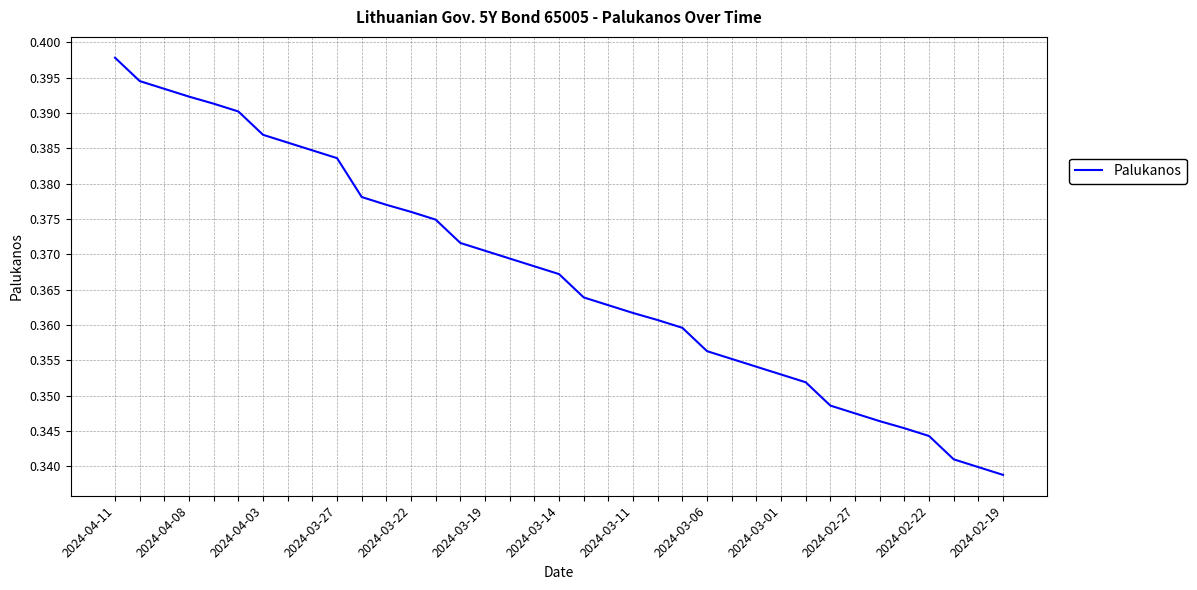

Is this an area chart (filled region under the line)?

No